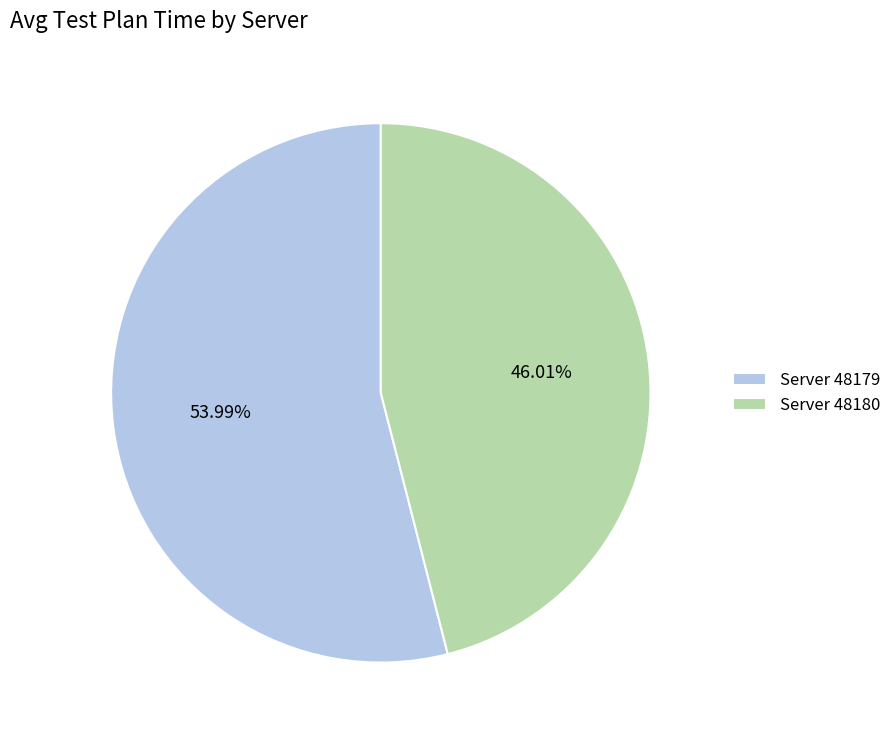

Rank the categories by value from lowest to highest.

Server 48180, Server 48179